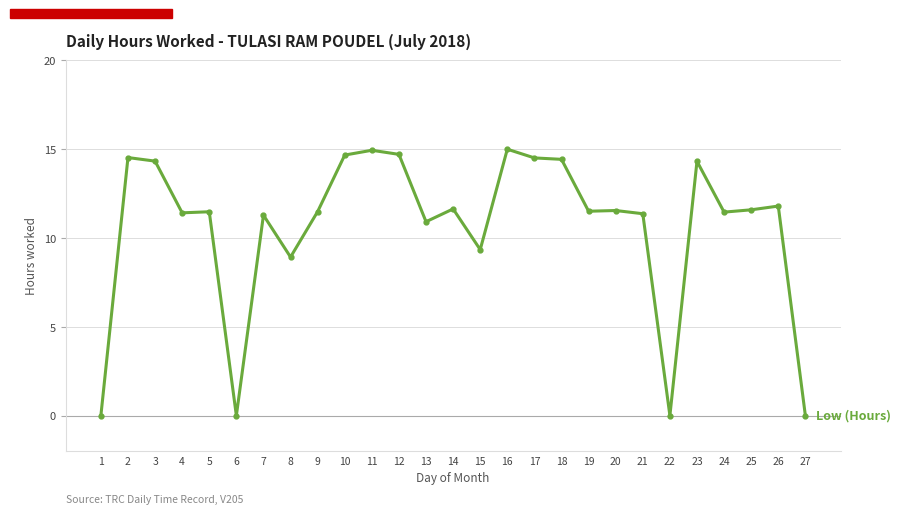

Count the number of categories in the chart.

27